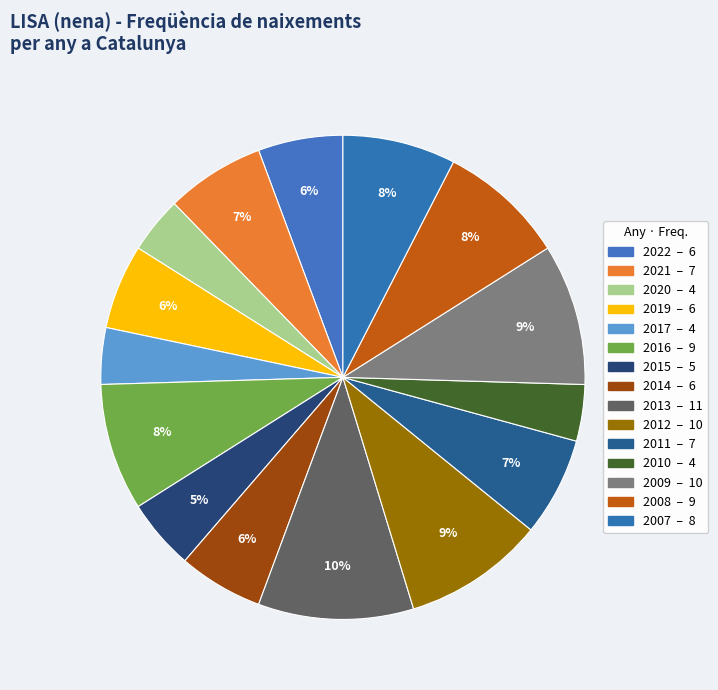

To the nearest percent, what is the average slice percentage?

7%